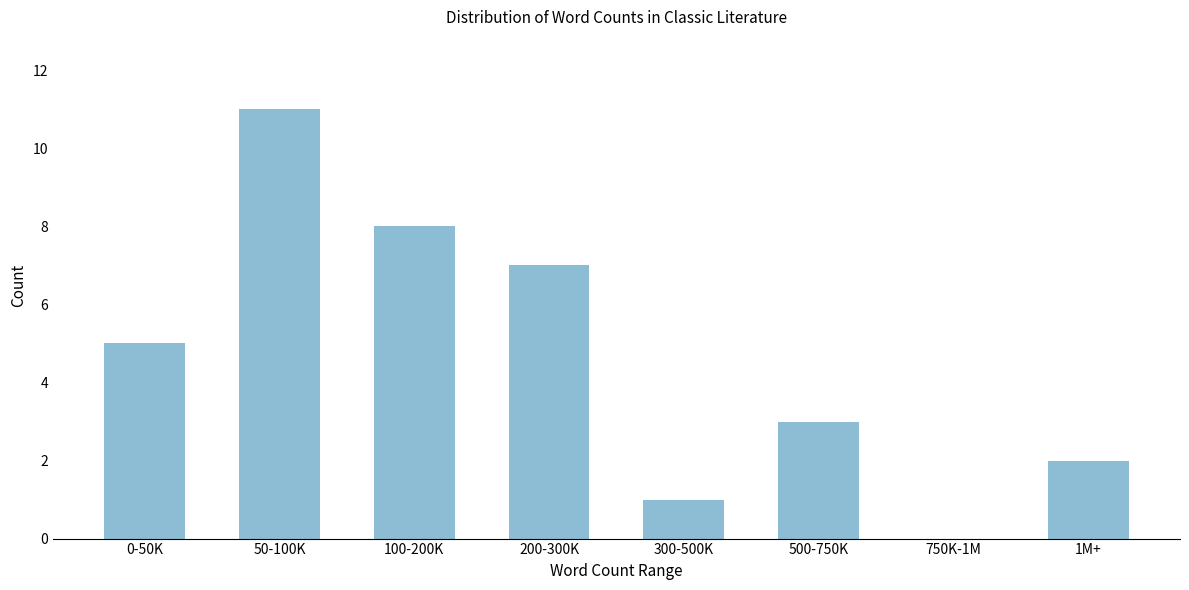

Reading left to right, extract all data points from this chart.

0-50K=5	50-100K=11	100-200K=8	200-300K=7	300-500K=1	500-750K=3	750K-1M=0	1M+=2